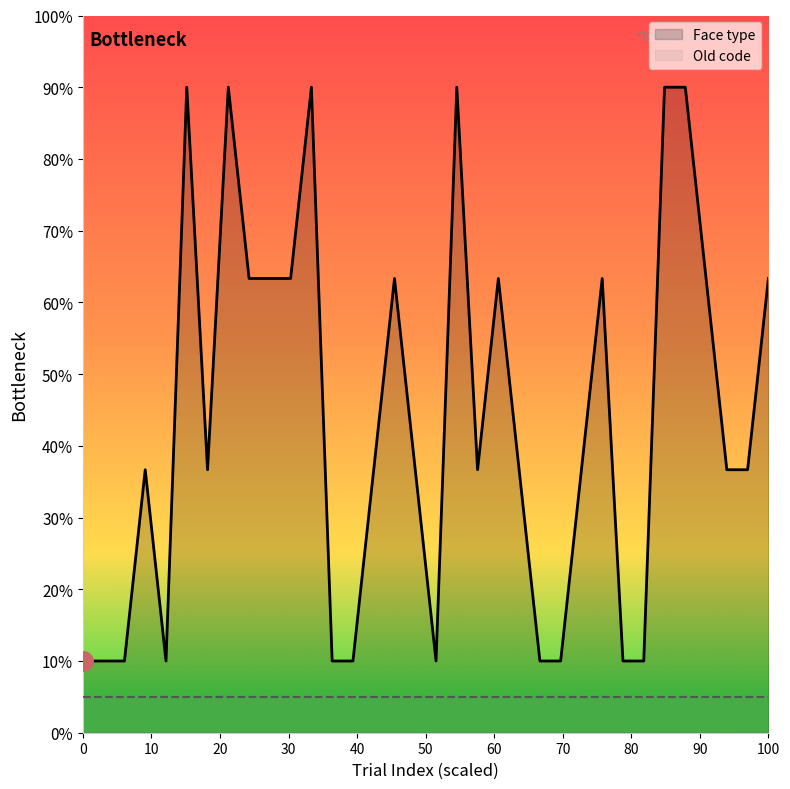

What is the difference between the maximum and minimum values in the Face type series?

80.0